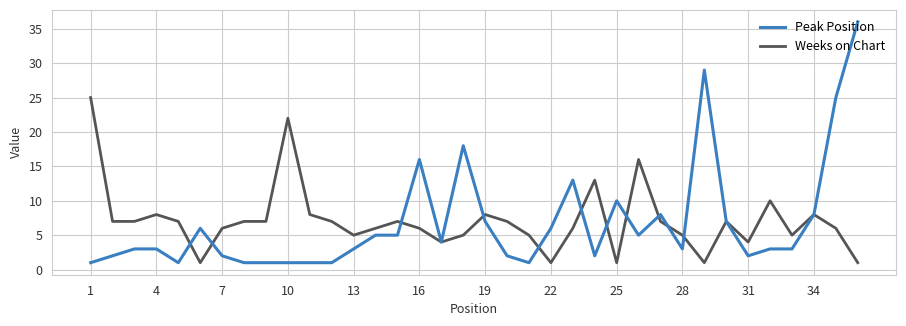

Rank the series by their maximum value, from lowest to highest.

Weeks on Chart, Peak Position